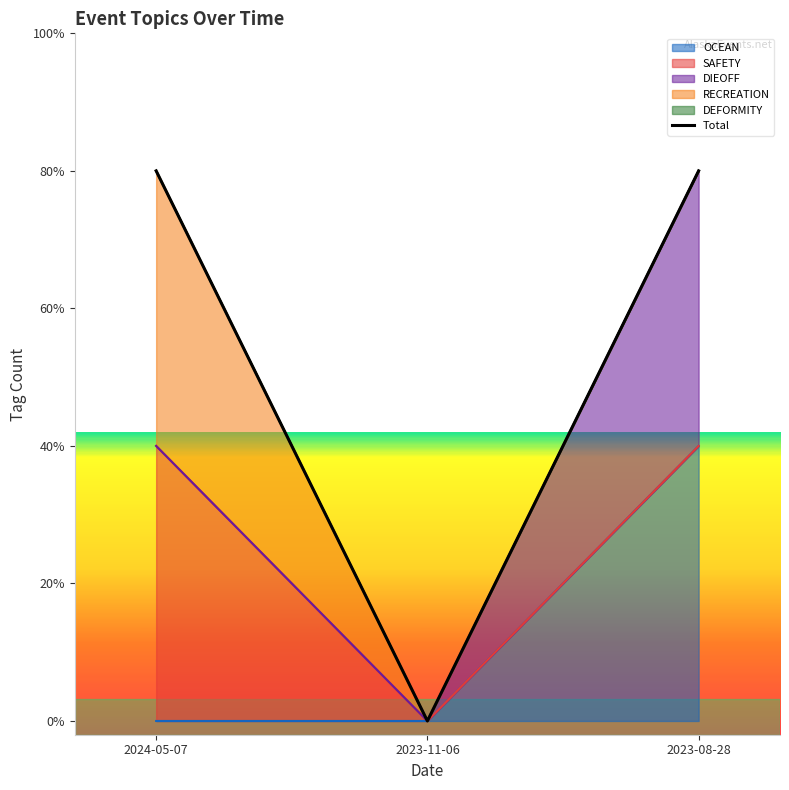

Reading right to left, transcribe all the data shown in this chart.

2	0	2